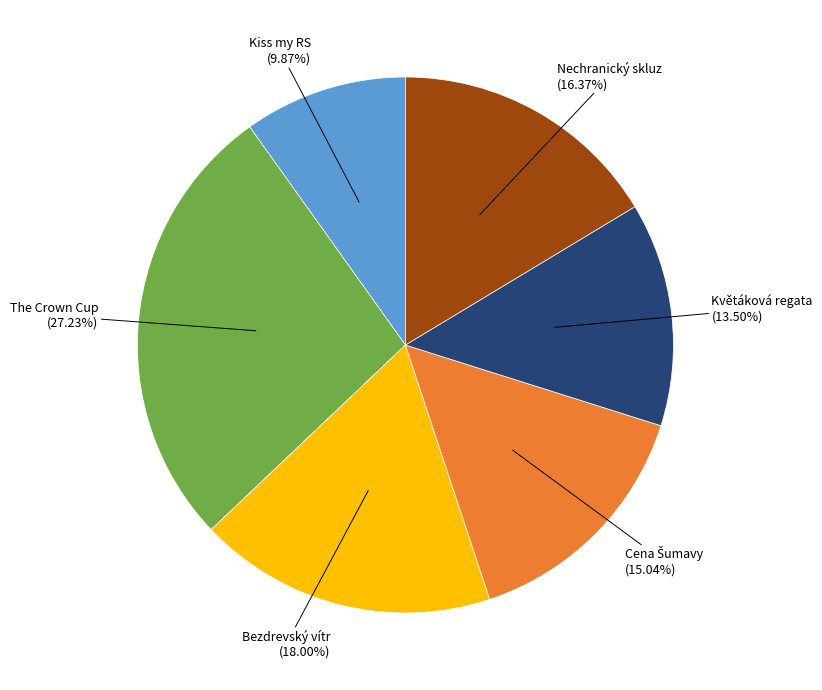

How many slices are in this pie chart?

6